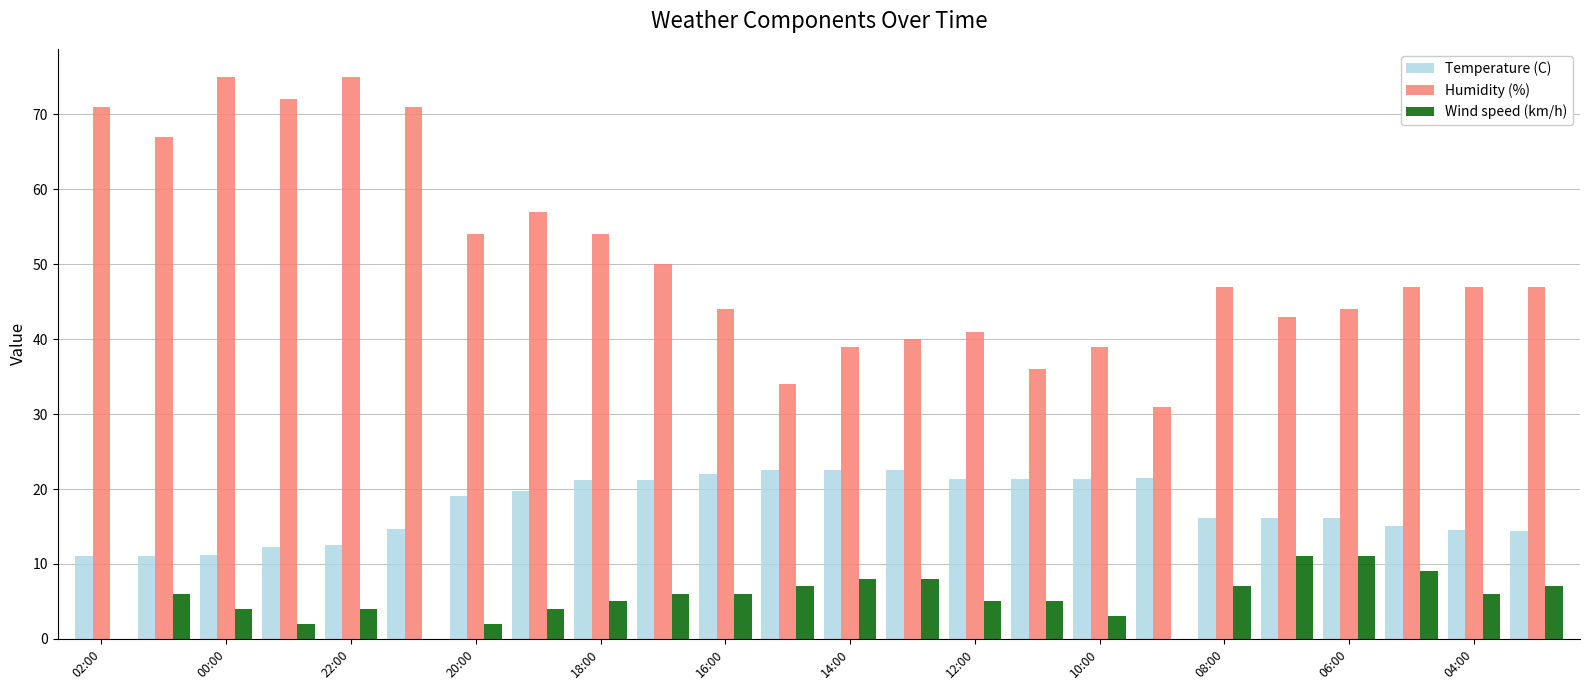

What are all the series names shown in the legend?

Temperature (C), Humidity (%), Wind speed (km/h)